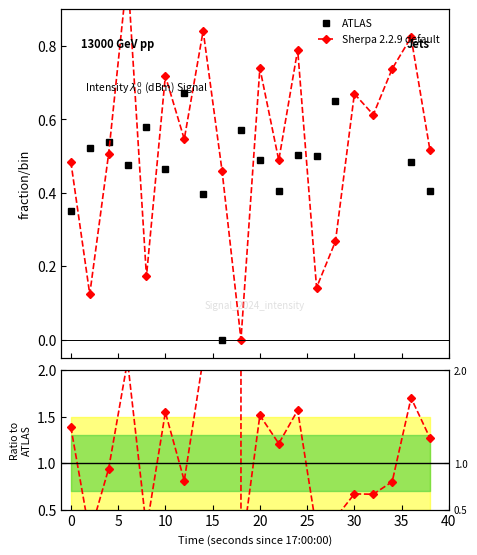

Is the value of ATLAS at 17 greater than the value of Sherpa 2.2.9 default at 16?

Yes